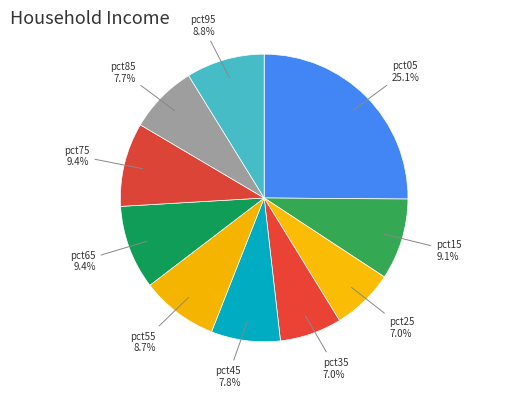

How many segments does this pie chart have?

10